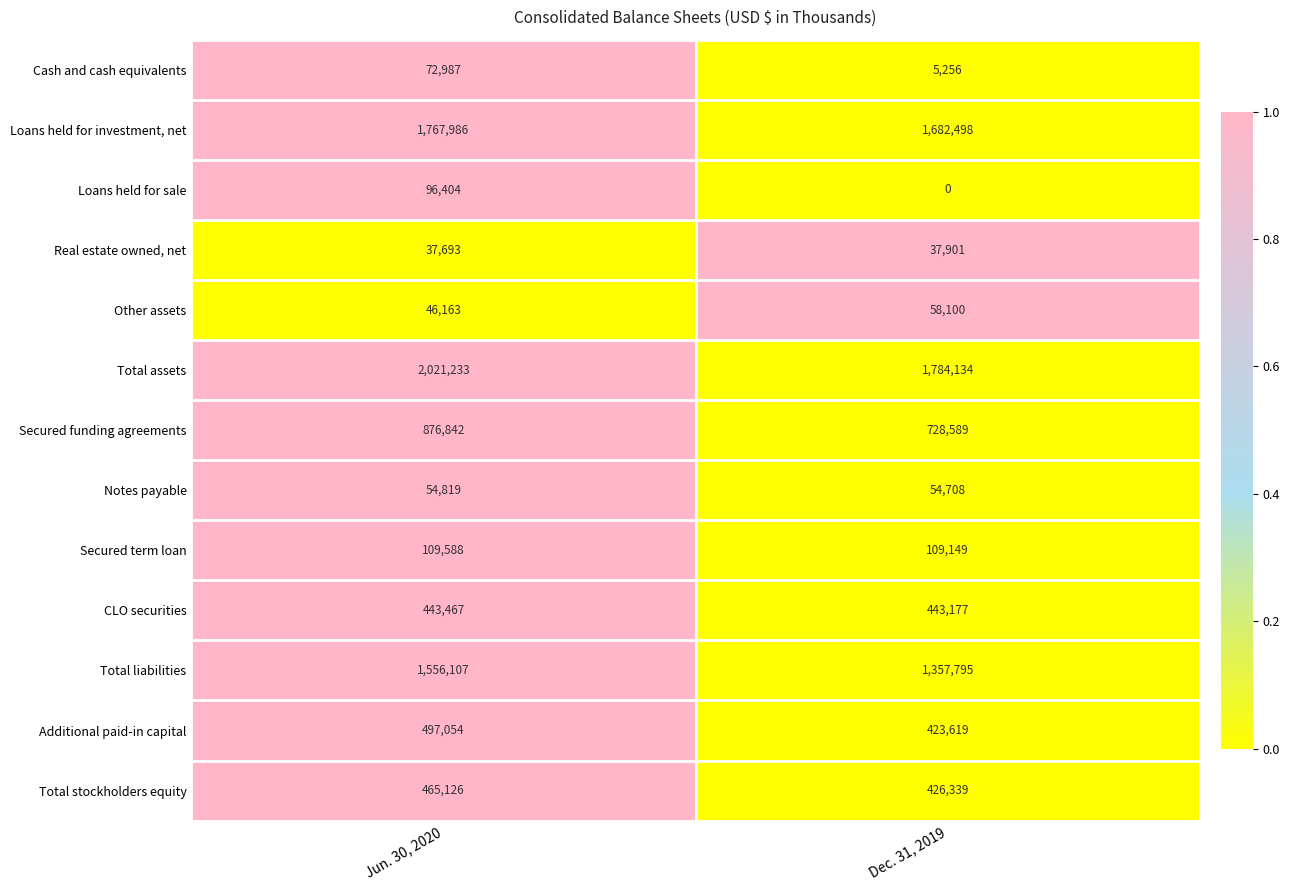

List the series in order of their peak value, lowest first.

Real estate owned, net, Notes payable, Other assets, Cash and cash equivalents, Loans held for sale, Secured term loan, CLO securities, Total stockholders equity, Additional paid-in capital, Secured funding agreements, Total liabilities, Loans held for investment, net, Total assets